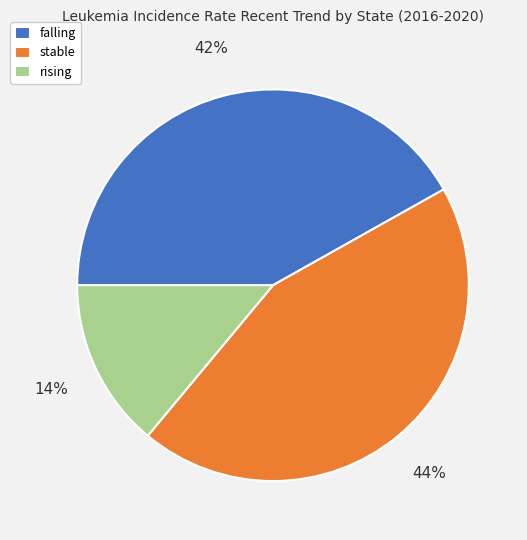

How many segments does this pie chart have?

3